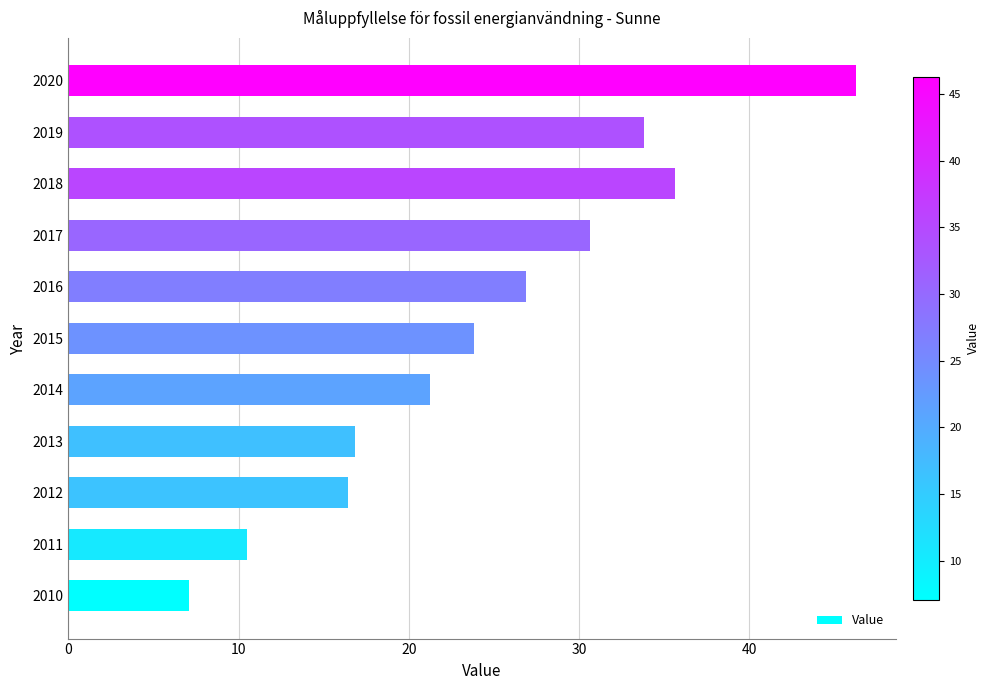

Approximately how many times larger is the value at 2018 compared to 2011?

3.4